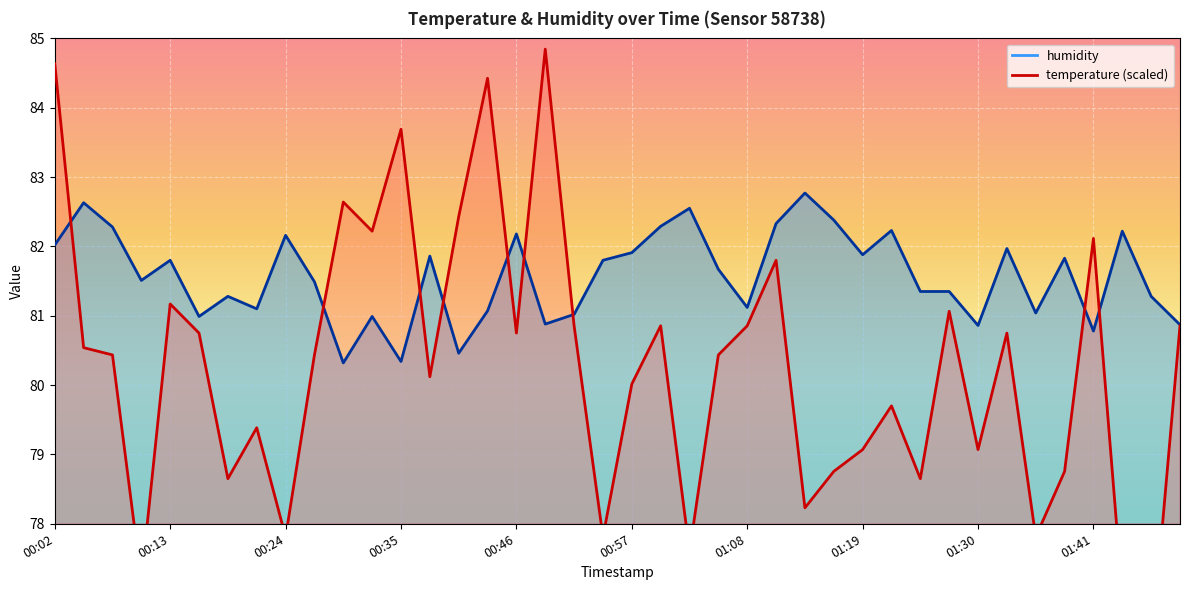

What is the sum of the humidity values at 00:21 and 01:00?

163.4